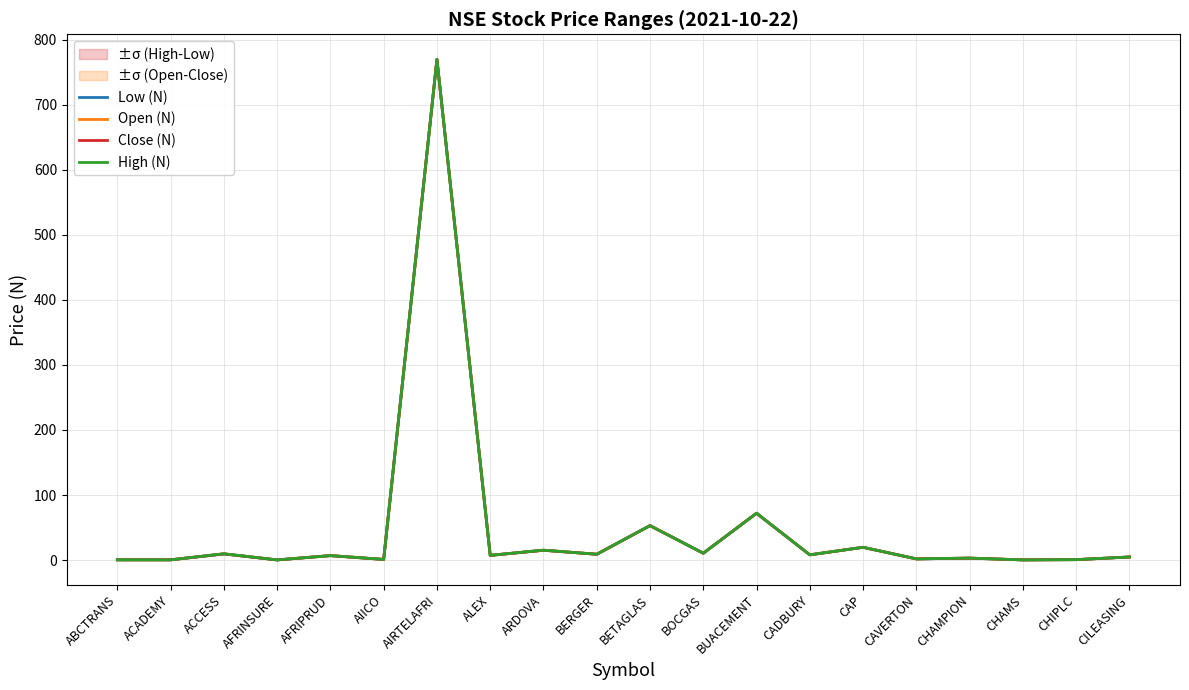

Which series has the largest total across all categories?

High (N)